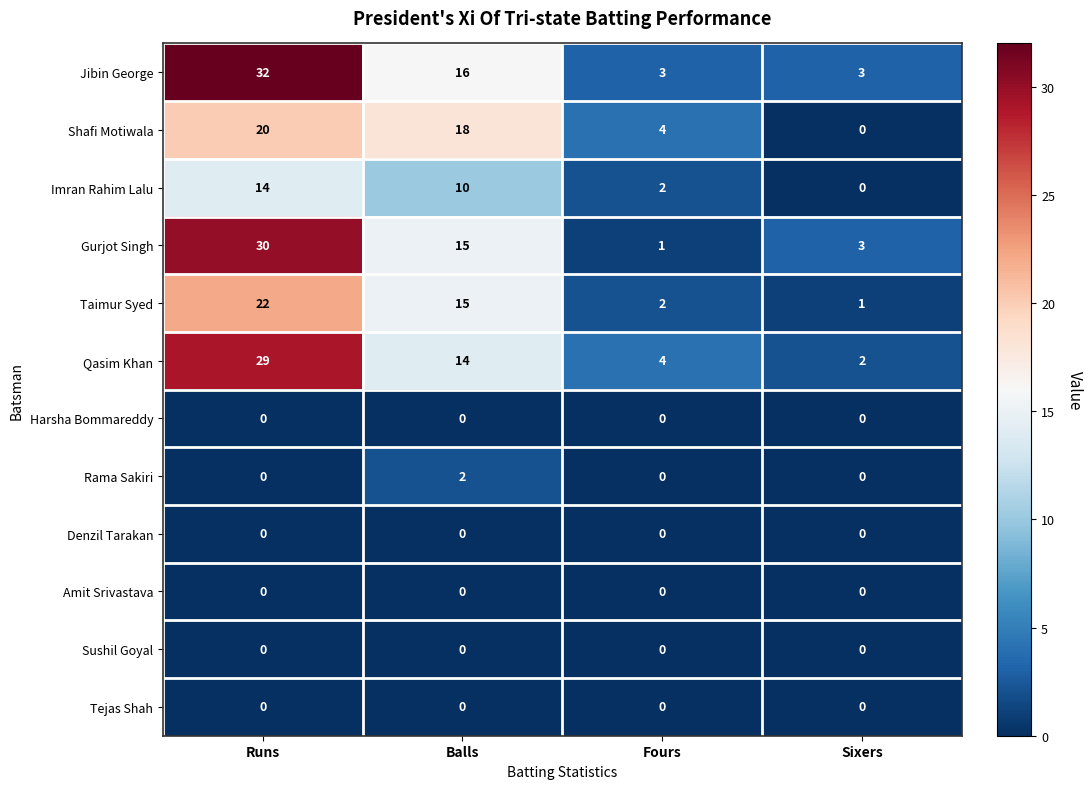

What is the difference between the highest and lowest values at Sixers?

3